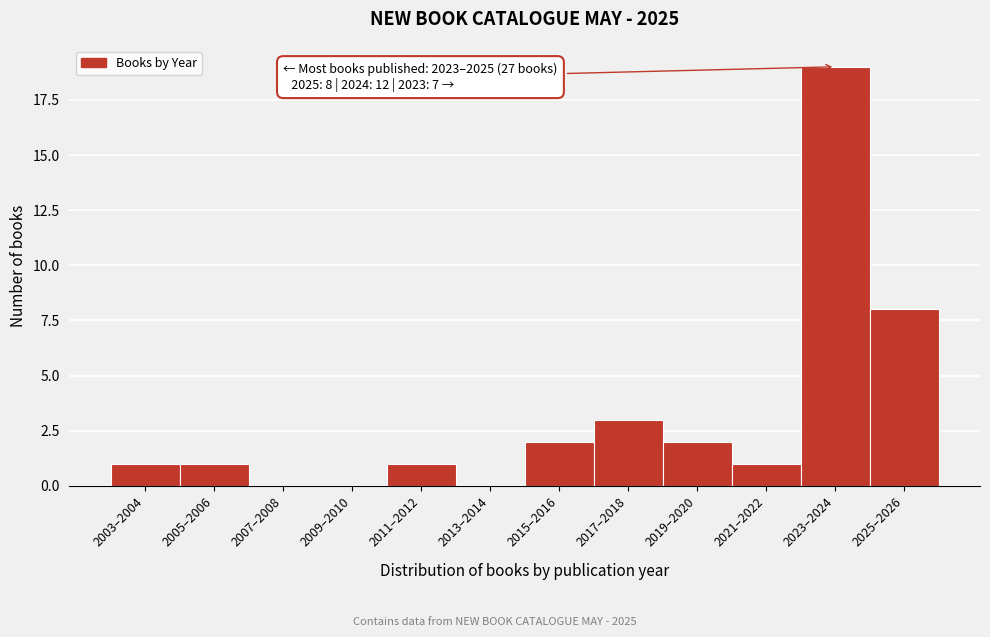

Reading left to right, extract all data points from this chart.

2003–2004=1	2005–2006=1	2007–2008=0	2009–2010=0	2011–2012=1	2013–2014=0	2015–2016=2	2017–2018=3	2019–2020=2	2021–2022=1	2023–2024=19	2025–2026=8